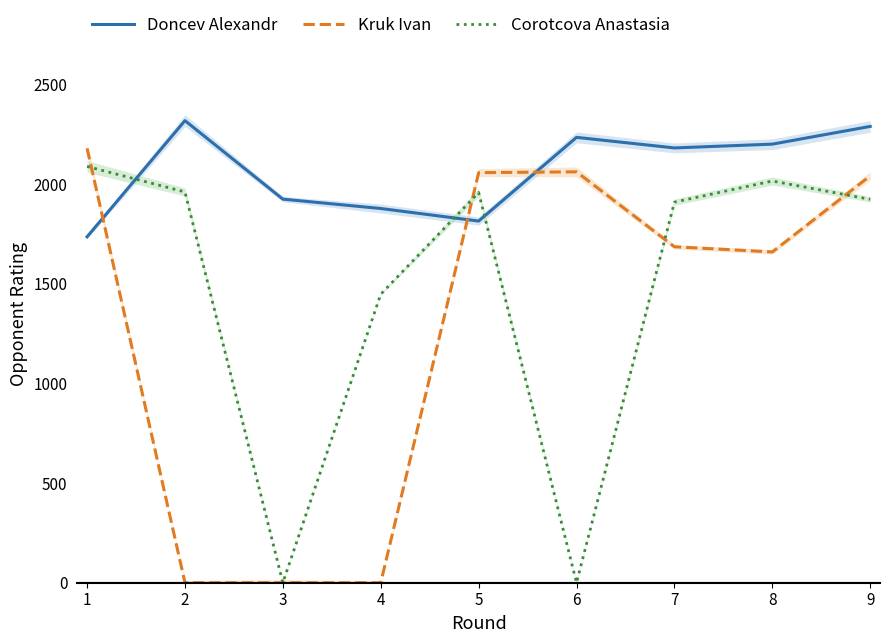

Which series ends up on top after the final intersection of Doncev Alexandr and Corotcova Anastasia?

Doncev Alexandr